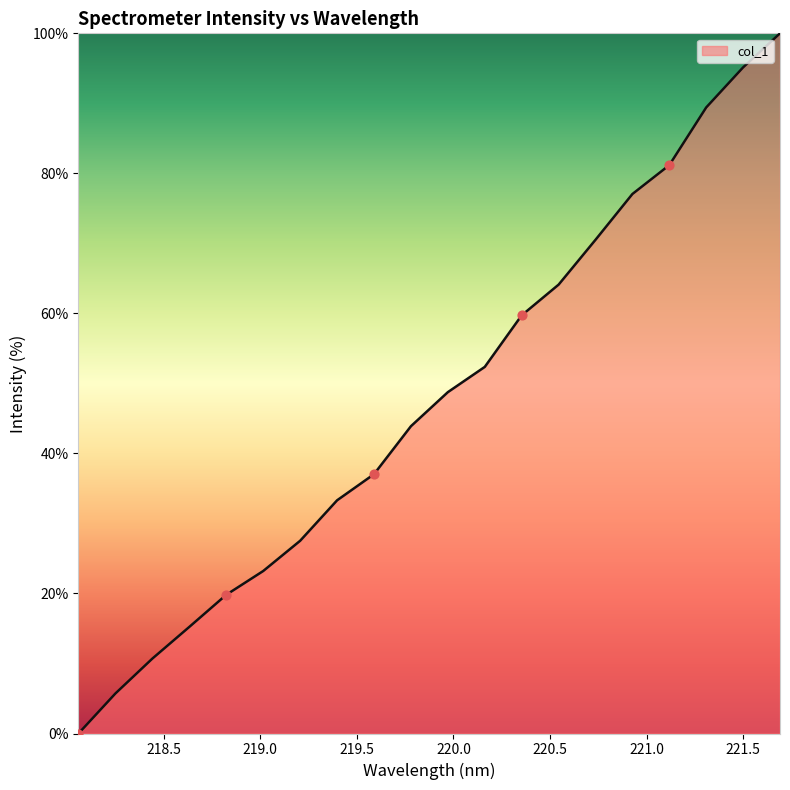

What is the difference between the maximum and minimum values?

100.0